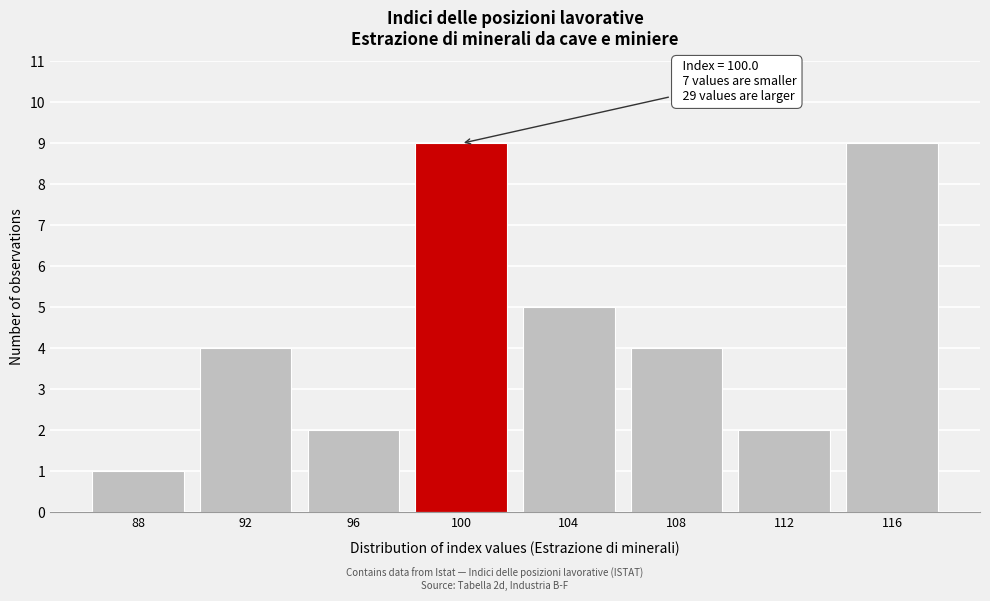

Reading left to right, extract all data points from this chart.

88=1	92=4	96=2	100=9	104=5	108=4	112=2	116=9